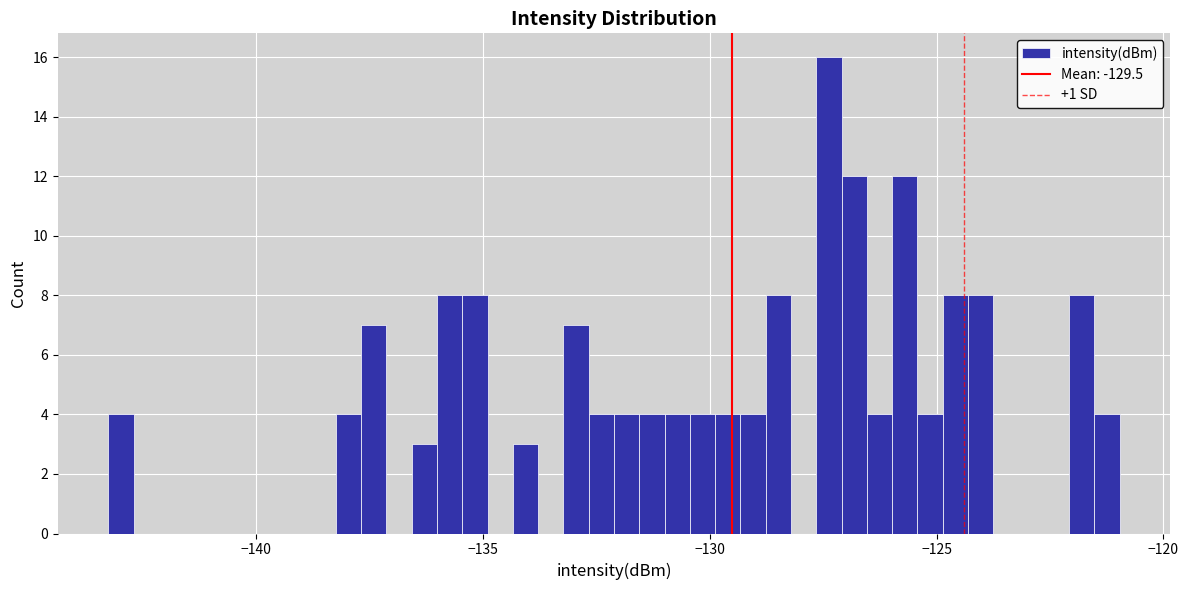

Read against the x-axis, roughly where is the centre of the tallest bar?

-127.5